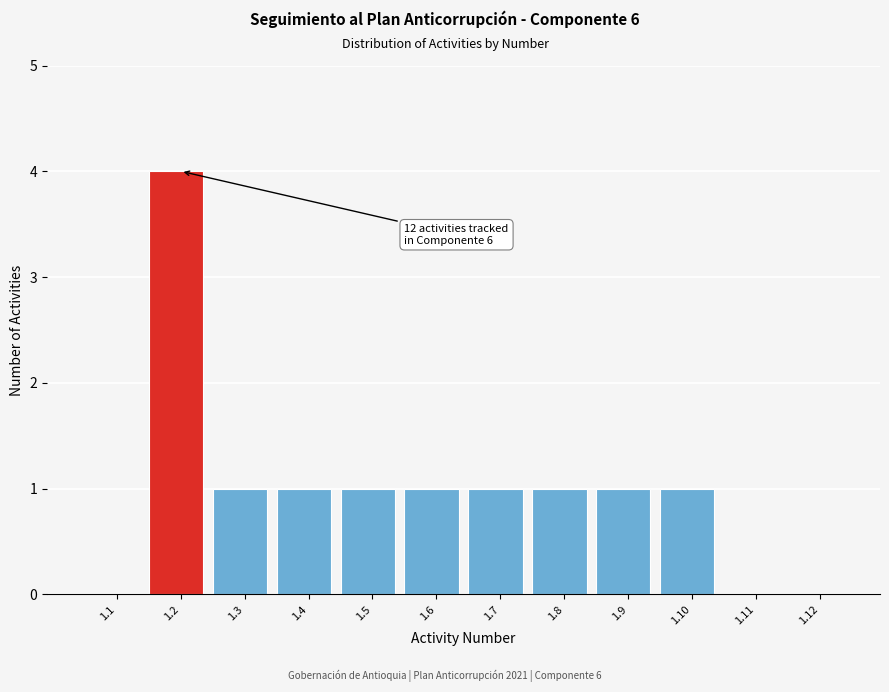

Reading left to right, what are all the values shown in this chart?

1.1=0	1.2=4	1.3=1	1.4=1	1.5=1	1.6=1	1.7=1	1.8=1	1.9=1	1.10=1	1.11=0	1.12=0